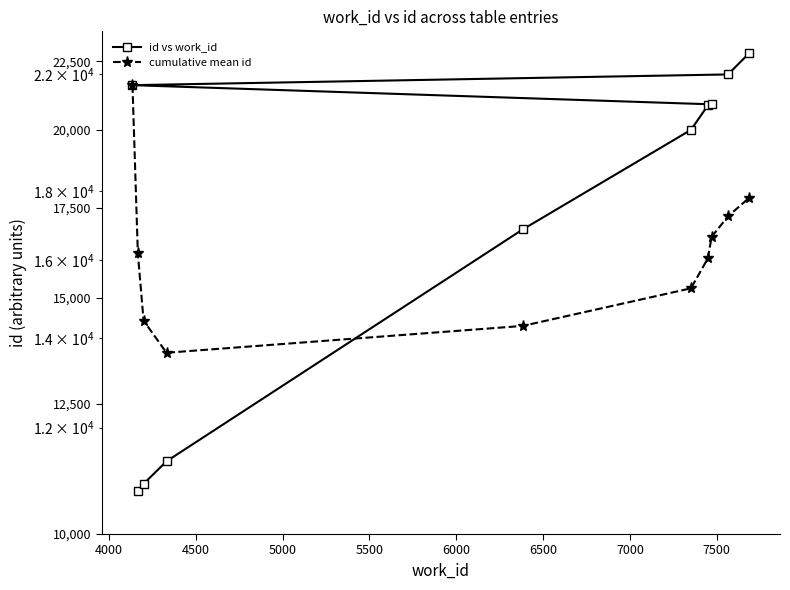

Rank the series by their maximum value, from lowest to highest.

cumulative mean id, id vs work_id